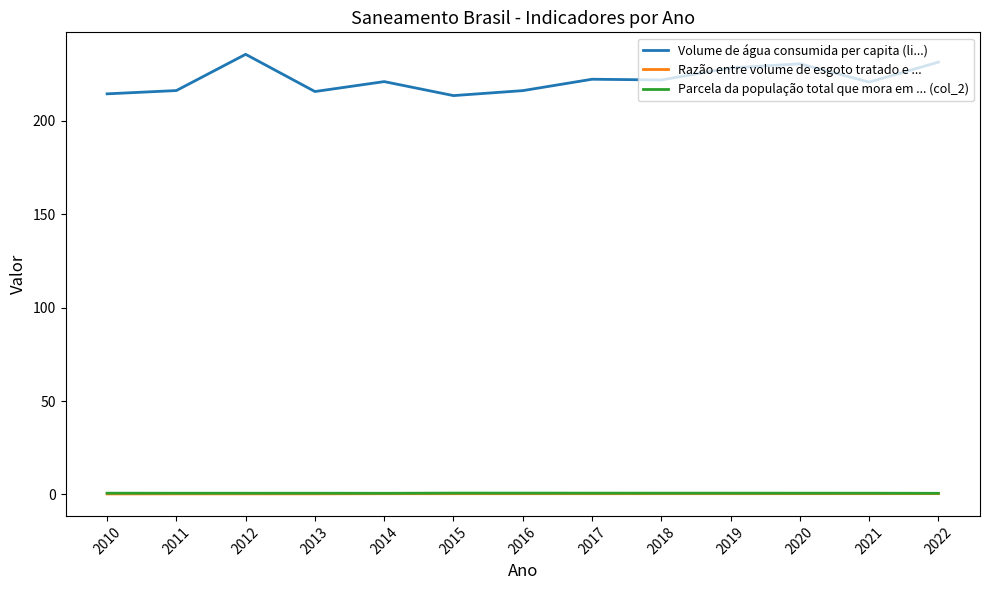

Does the chart display data point markers on the line(s)?

No